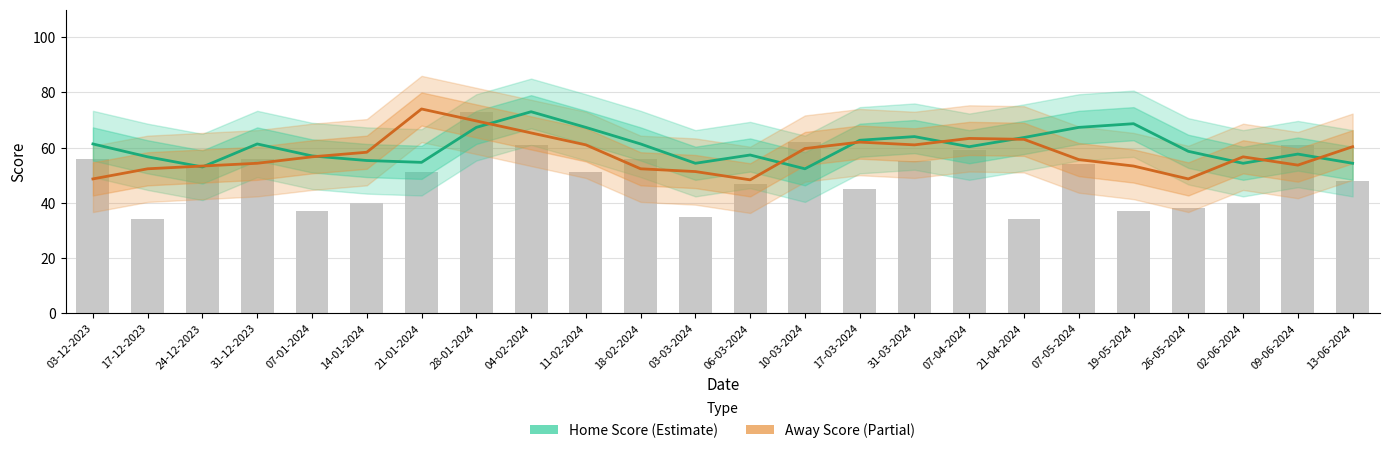

Reading left to right, transcribe all the data shown in this chart.

Home Score: 61.3	56.7	53.0	61.3	57.0	55.3	54.7	67.3	73.0	67.3	61.3	54.3	57.3	52.3	62.7	64.0	60.3	63.7	67.3	68.7	58.7	54.3	57.7	54.3
Away Score: 48.7	52.3	53.3	54.3	56.7	58.3	74.0	69.7	65.3	61.0	52.3	51.3	48.3	59.7	62.0	61.0	63.3	63.0	55.7	53.3	48.7	56.7	53.7	60.3